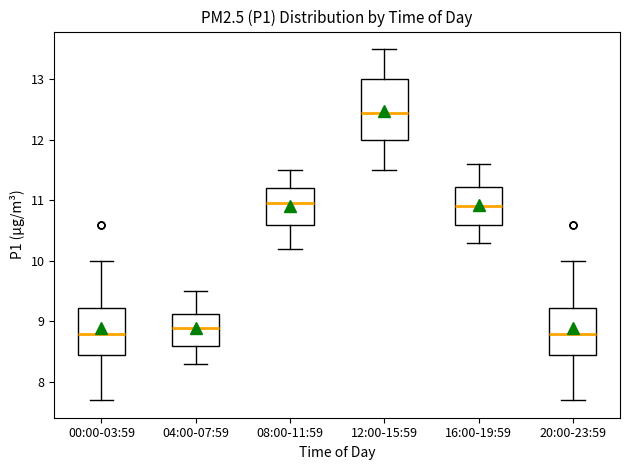

Reading left to right, transcribe this box plot: for each box, give where its median line is, the range the box spans, and where its two whiskers end, as read against the y-axis. The values are not printed on the chart, so give them approximately, as read against the axis.

00:00-03:59: median 8.8, box 8.5 to 9.2, whiskers 7.7 to 10.0
04:00-07:59: median 8.9, box 8.6 to 9.1, whiskers 8.3 to 9.5
08:00-11:59: median 11.0, box 10.6 to 11.2, whiskers 10.2 to 11.5
12:00-15:59: median 12.5, box 12.0 to 13.0, whiskers 11.5 to 13.5
16:00-19:59: median 10.9, box 10.6 to 11.2, whiskers 10.3 to 11.6
20:00-23:59: median 8.8, box 8.5 to 9.2, whiskers 7.7 to 10.0